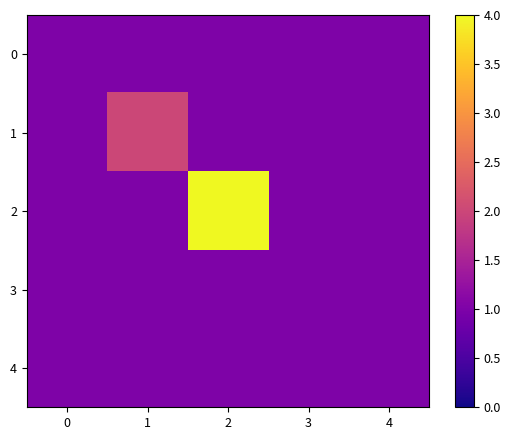

Which series has the largest total across all categories?

2